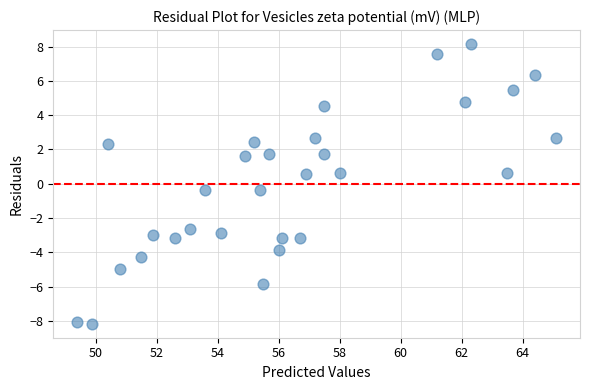

What is the range of Y values (max minus min)?

16.3